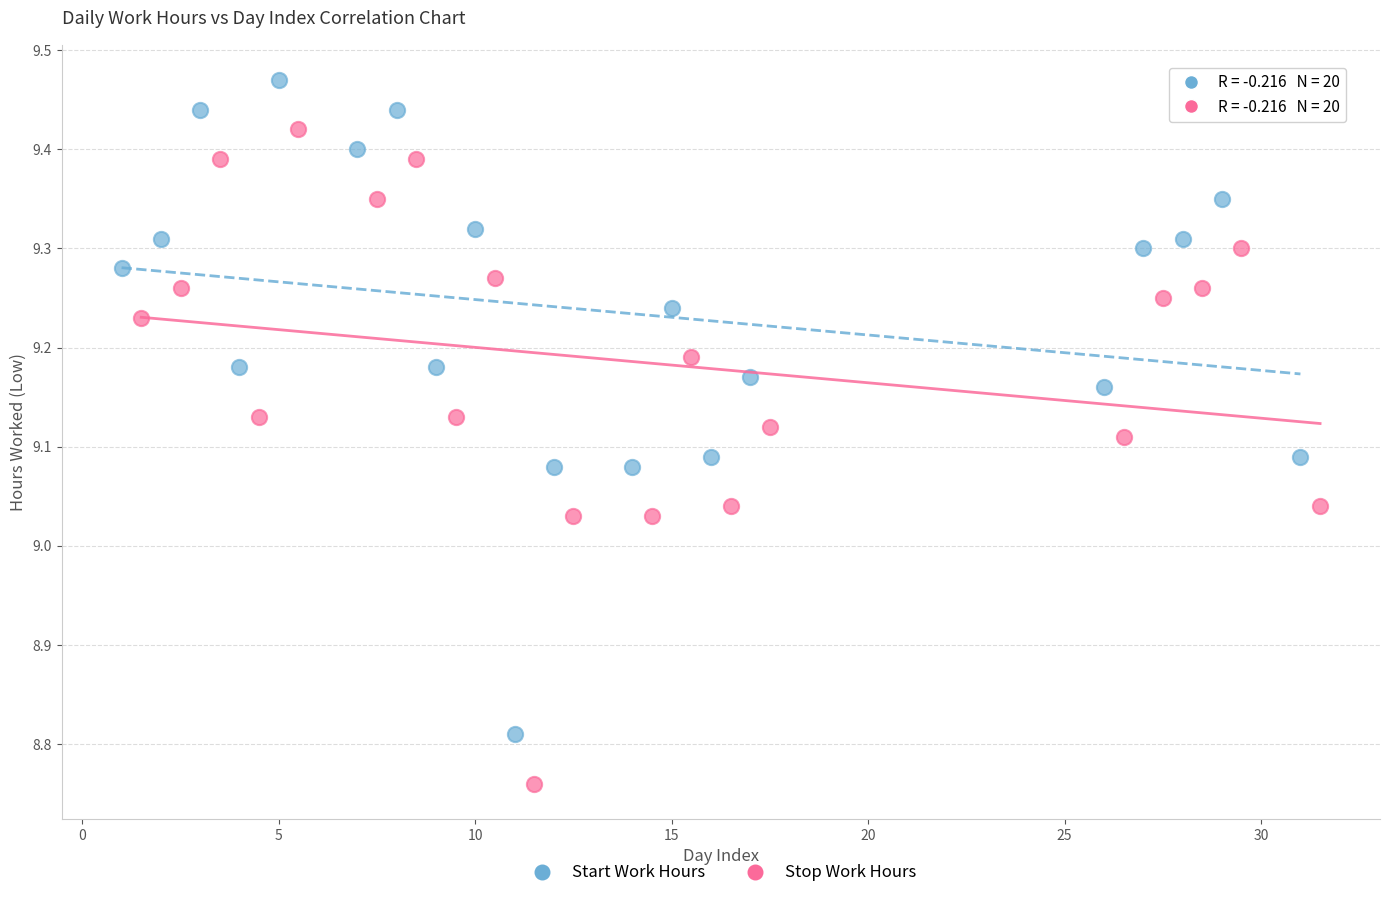

Which series reaches the minimum Y coordinate?

Stop Work Hours